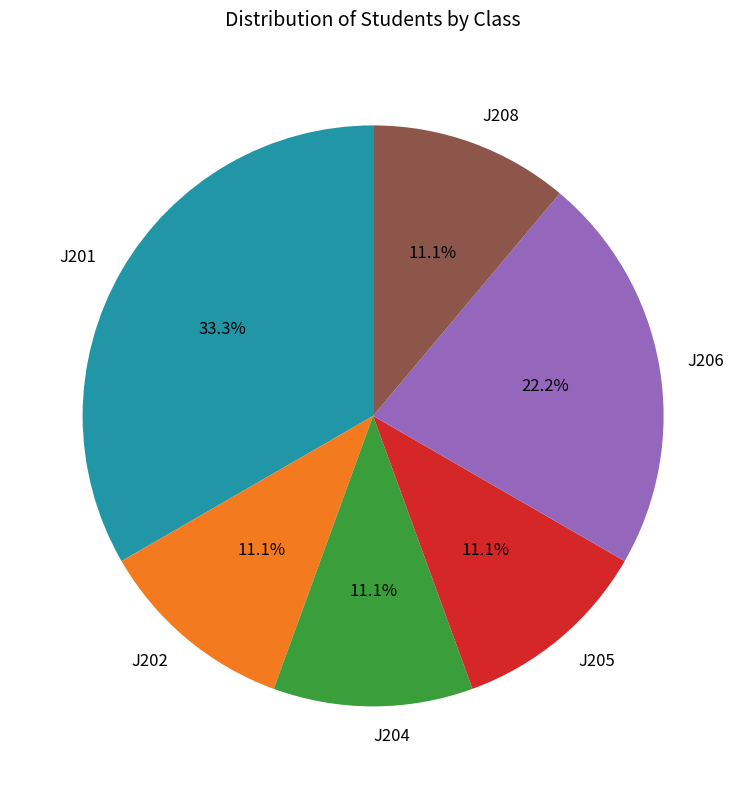

Which slice is the largest?

J201